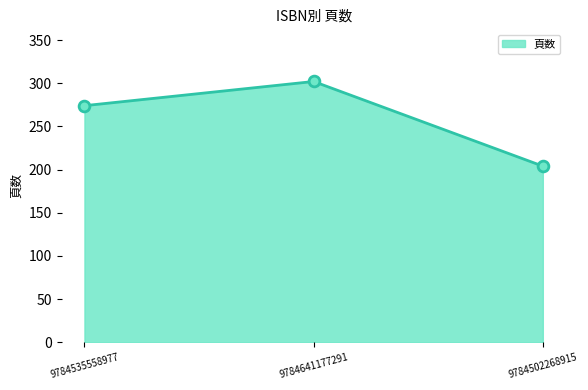

Which has a higher value, 9784641177291 or 9784535558977?

9784641177291